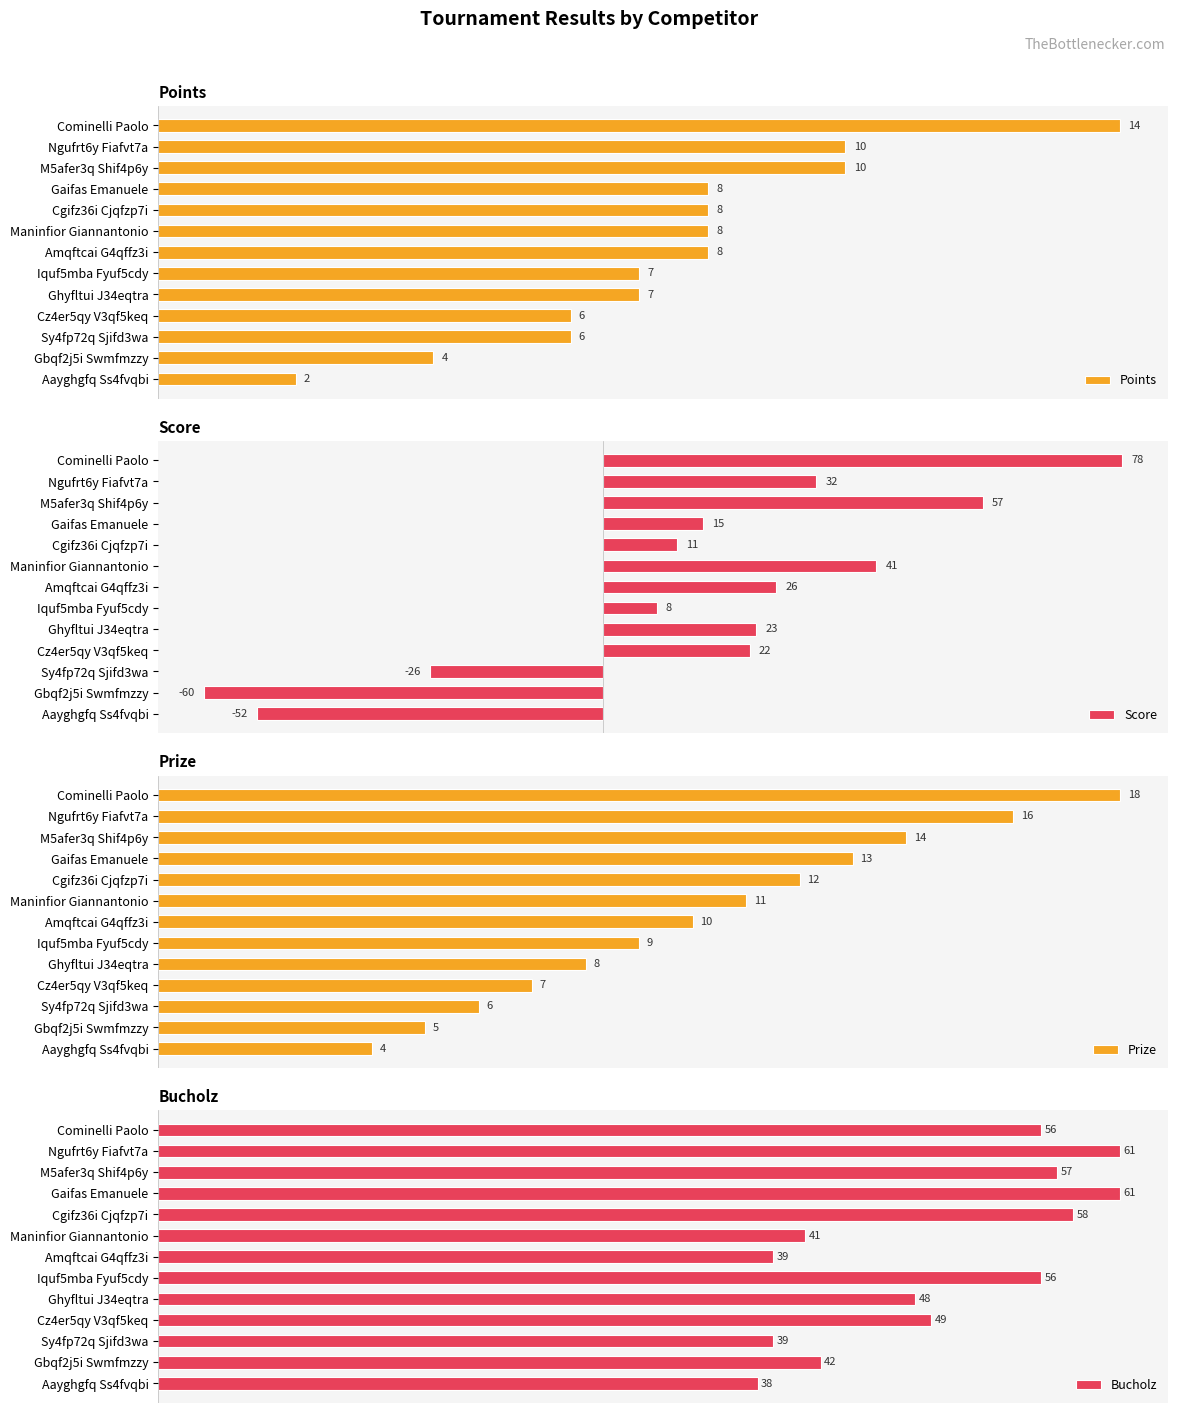

Where is Score nearest to the value 9?

Iquf5mba Fyuf5cdy